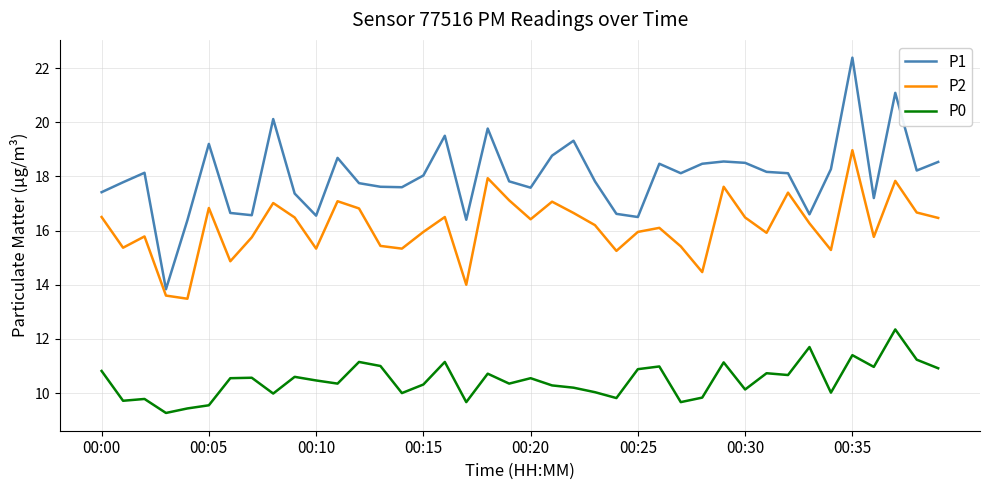

What is the difference between the maximum and minimum values in the P2 series?

5.5